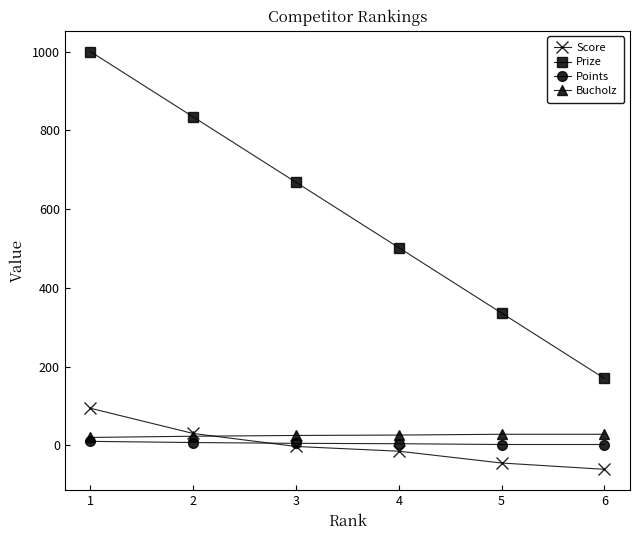

What is the value of the Score point at the 5th from the left?

-45